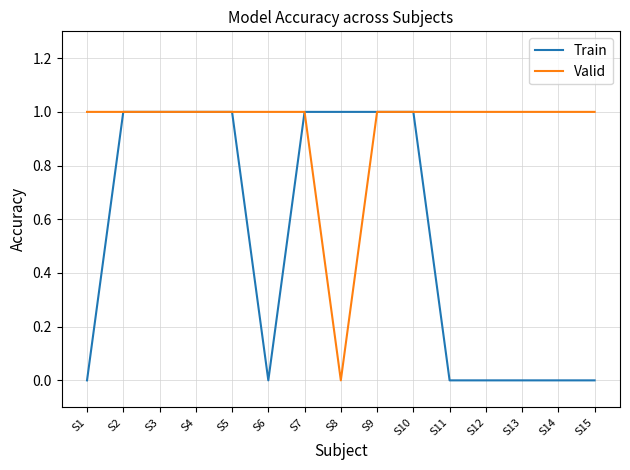

Read the Valid value at S1.

1